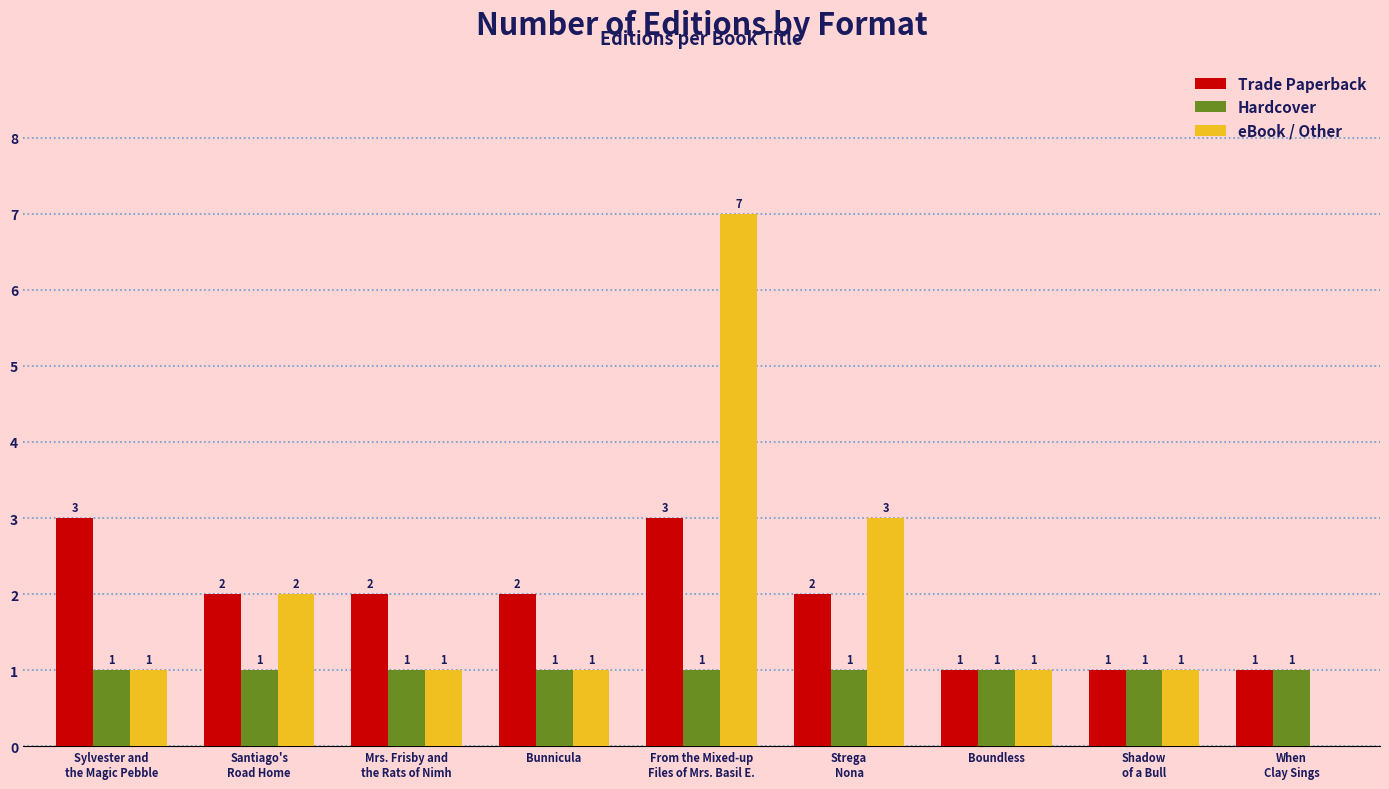

What is the maximum value for eBook / Other?

7